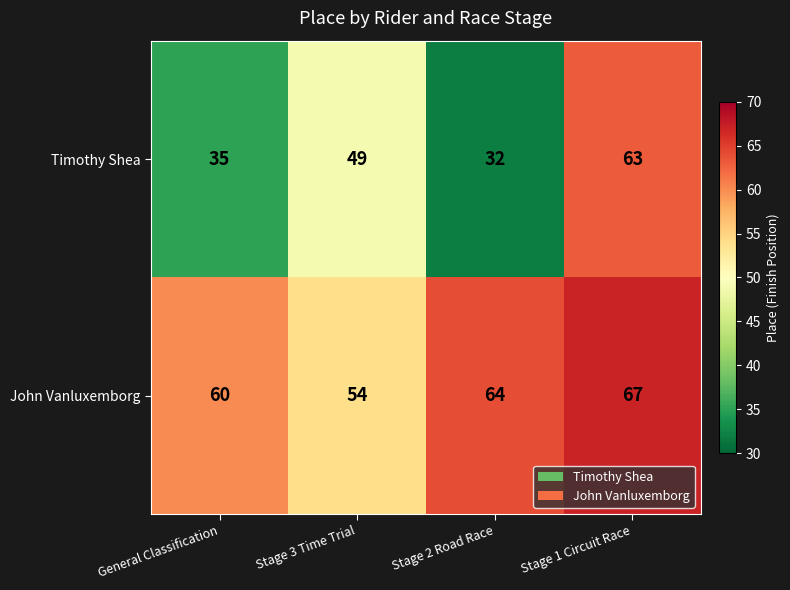

Which series has the largest total across all categories?

John Vanluxemborg